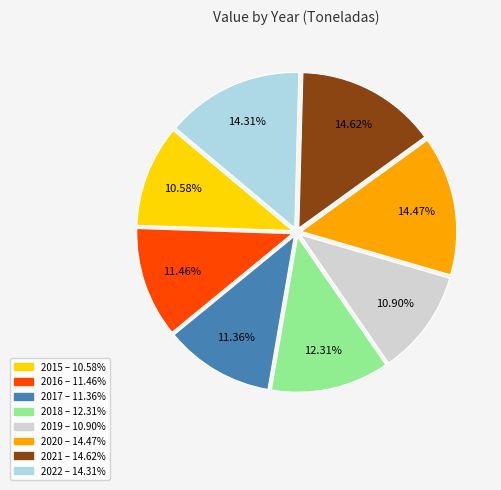

Which has a higher value, 2019 – 10.90% or 2018 – 12.31%?

2018 – 12.31%